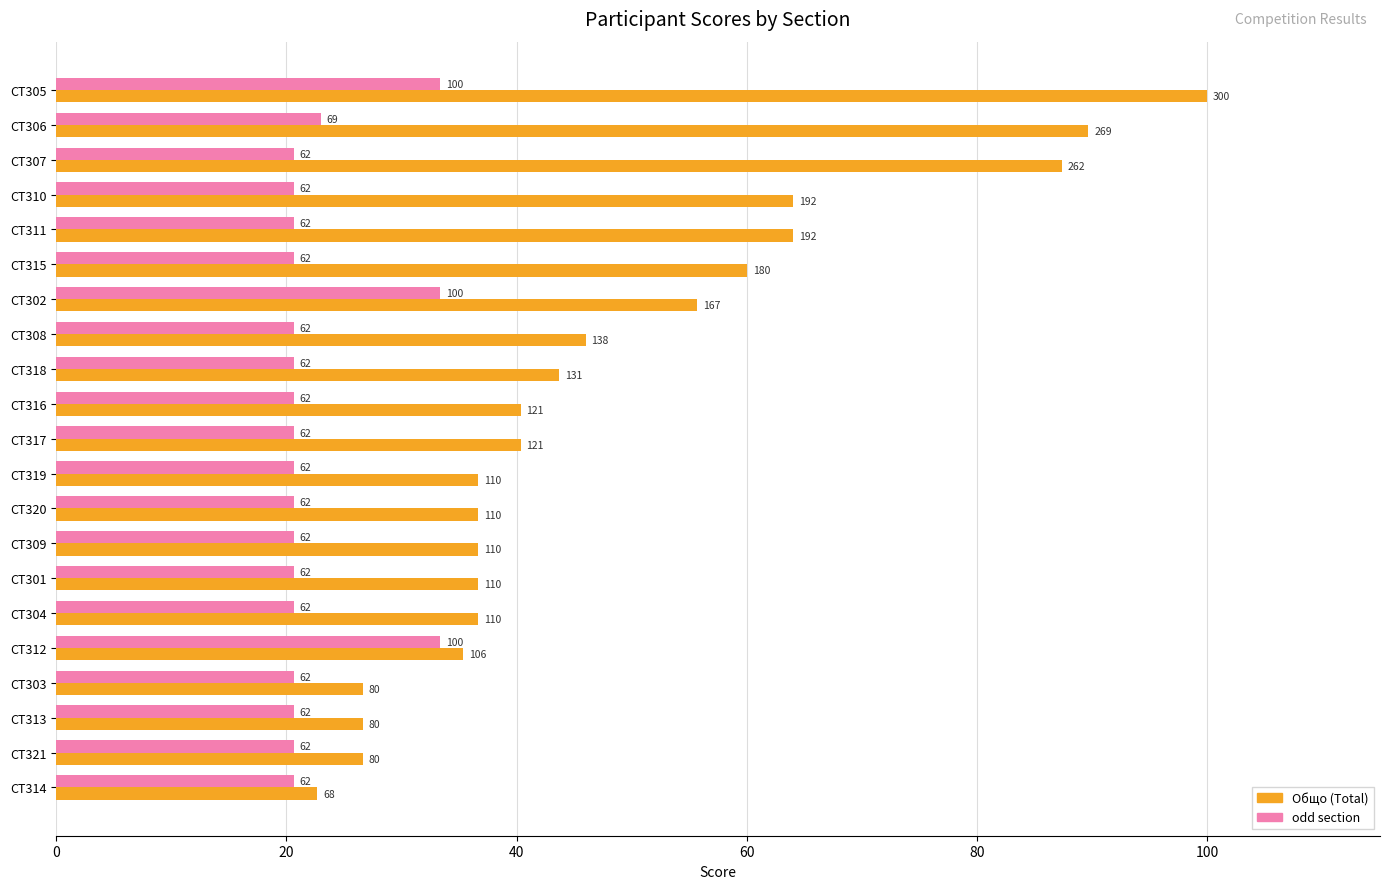

Reading right to left, list all the values displayed in this chart.

Общо: 22.7	26.7	26.7	26.7	35.3	36.7	36.7	36.7	36.7	36.7	40.3	40.3	43.7	46.0	55.7	60.0	64.0	64.0	87.3	89.7	100.0
odd: 20.7	20.7	20.7	20.7	33.3	20.7	20.7	20.7	20.7	20.7	20.7	20.7	20.7	20.7	33.3	20.7	20.7	20.7	20.7	23.0	33.3